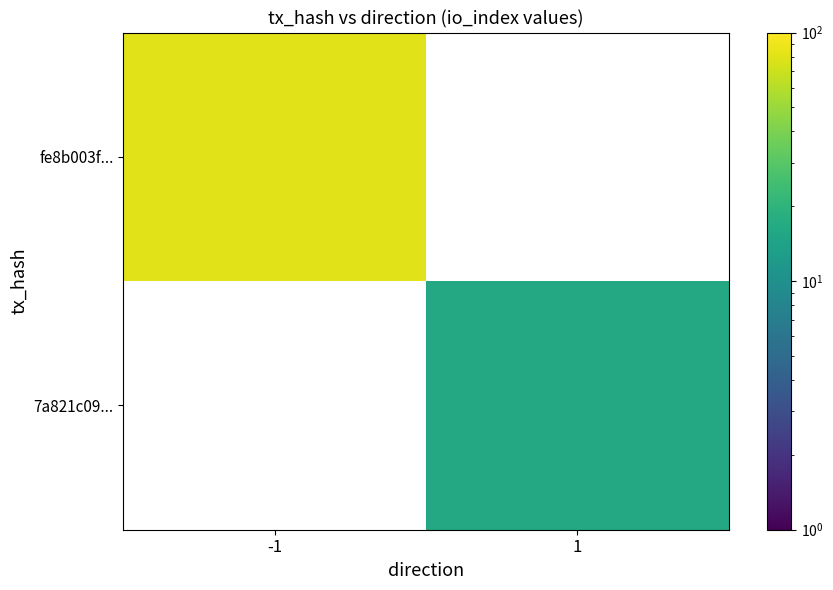

Which category has the lowest value in the 7a821c09... series?

-1